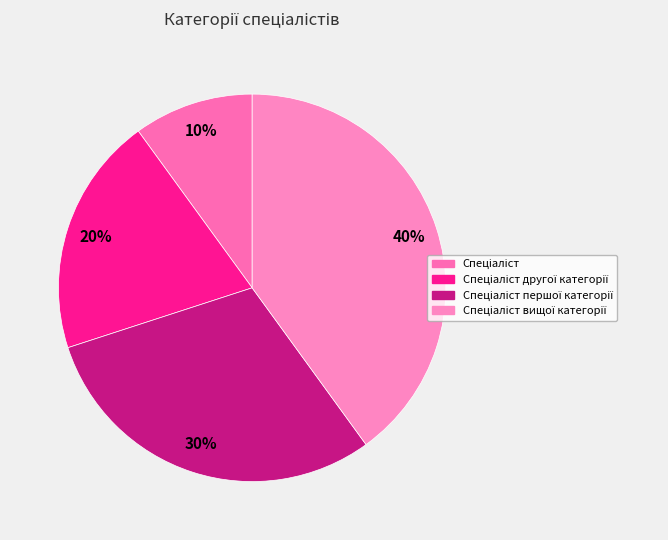

How many slices are in this pie chart?

4